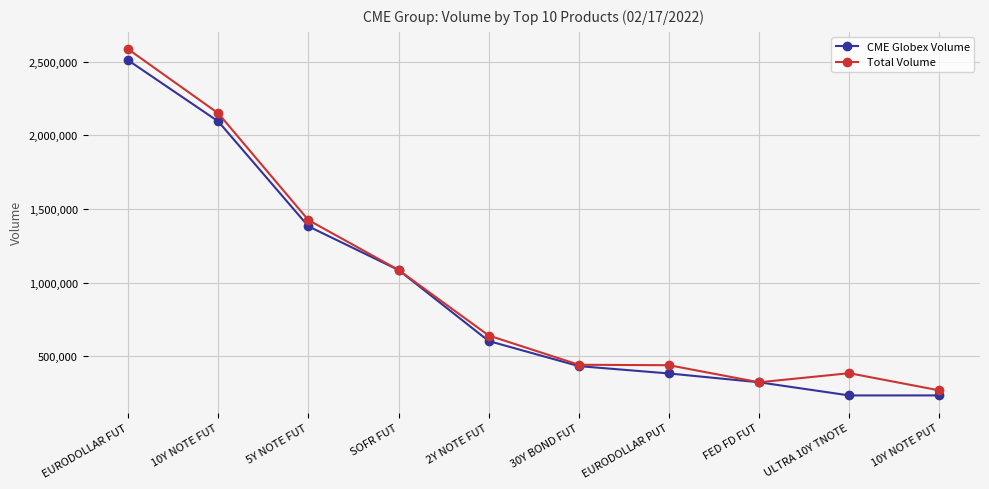

What is the lowest value of the Total Volume series?

268216